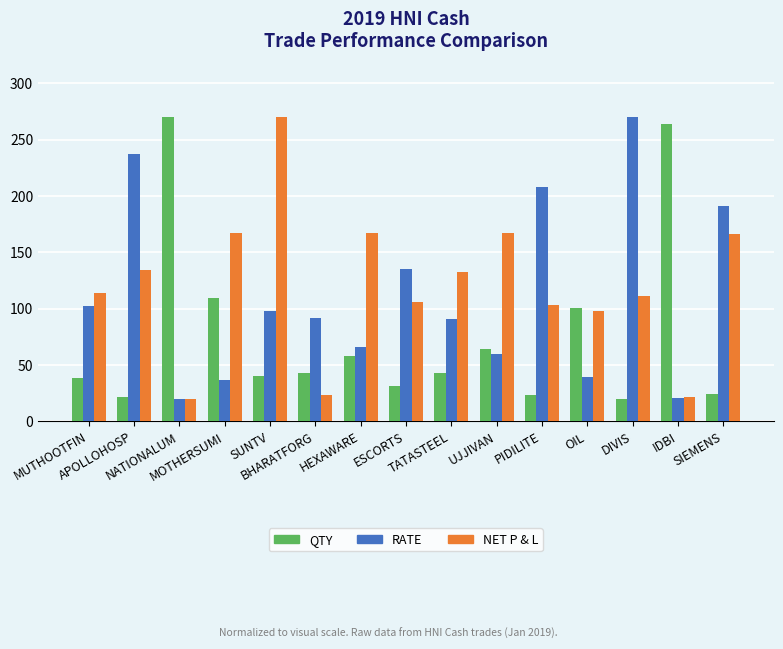

Rank the series by their average value, from lowest to highest.

QTY, RATE, NET P & L